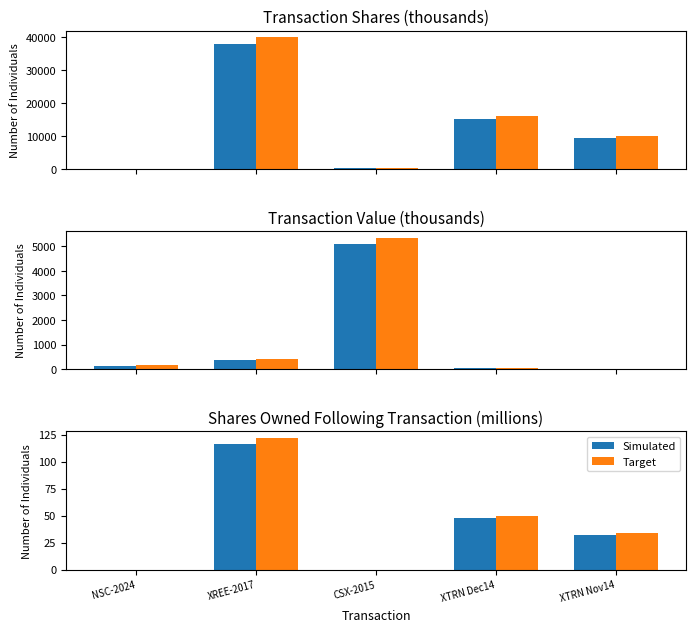

What position from the right is XTRN Nov14?

1